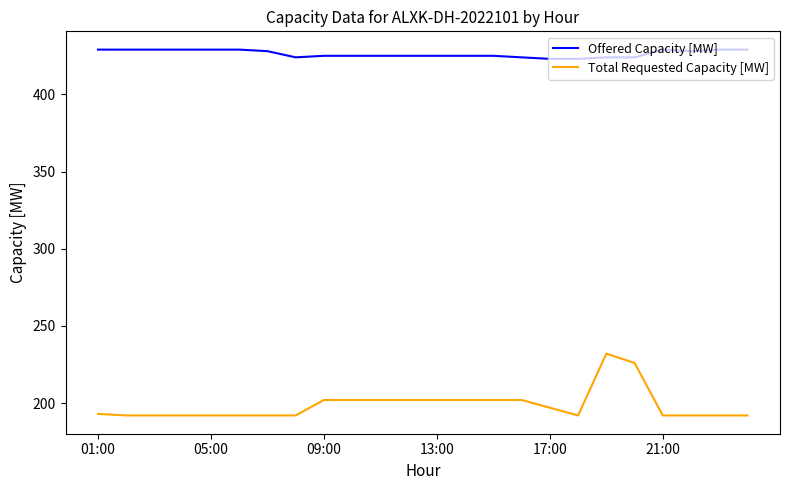

How many lines are shown in the chart?

2